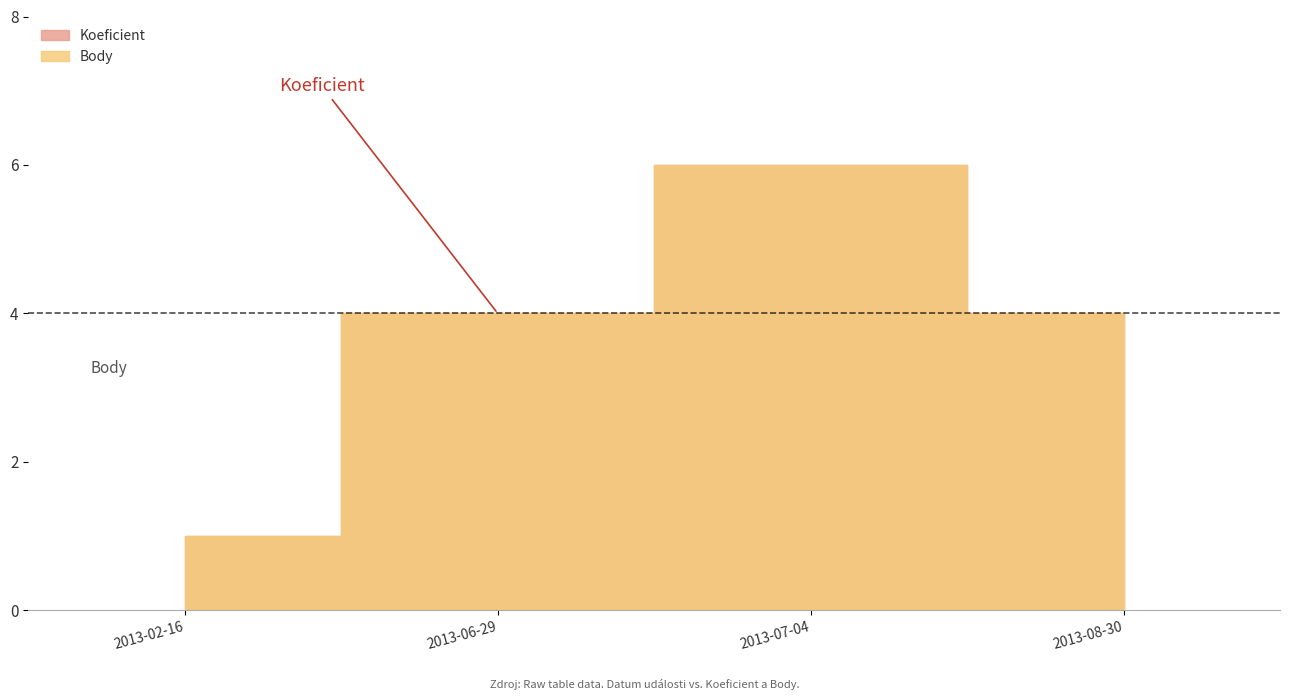

The Body series shows 1 at 2013-02-16. True or false?

True